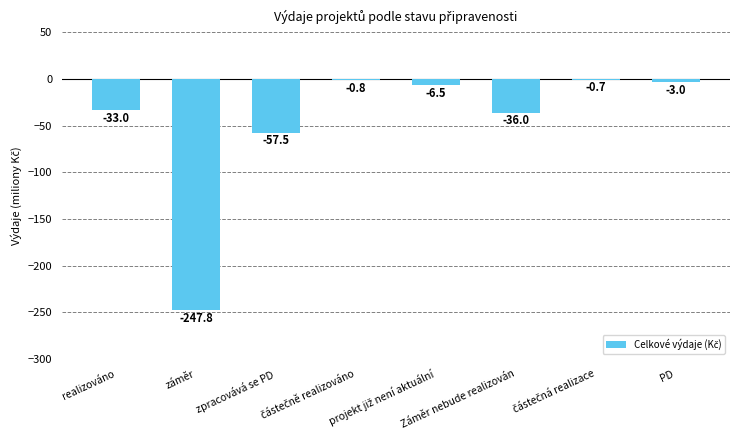

Are the bars horizontal?

No